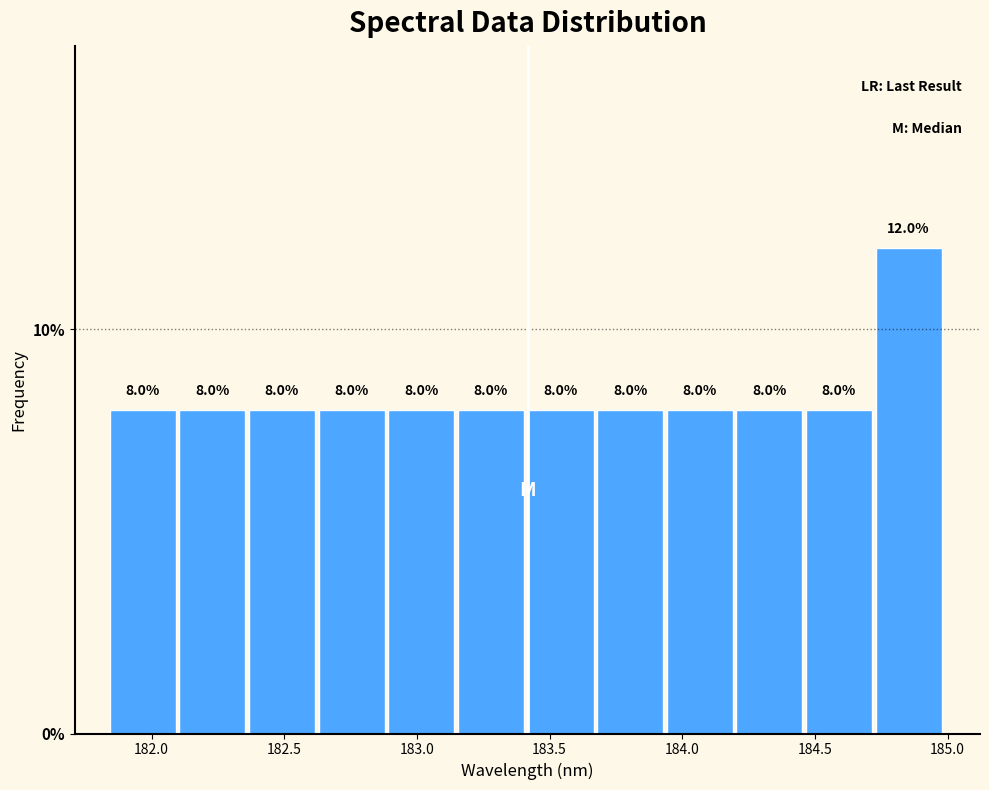

Reading left to right, list every bar in this chart as the range it spans on the x-axis followed by its height. The bar edges are not printed on the chart, so give them approximately, as read against the axis.

181.85 to 182.10: 8.0
182.10 to 182.35: 8.0
182.35 to 182.65: 8.0
182.65 to 182.90: 8.0
182.90 to 183.15: 8.0
183.15 to 183.40: 8.0
183.40 to 183.70: 8.0
183.70 to 183.95: 8.0
183.95 to 184.20: 8.0
184.20 to 184.45: 8.0
184.45 to 184.75: 8.0
184.75 to 185.00: 12.0